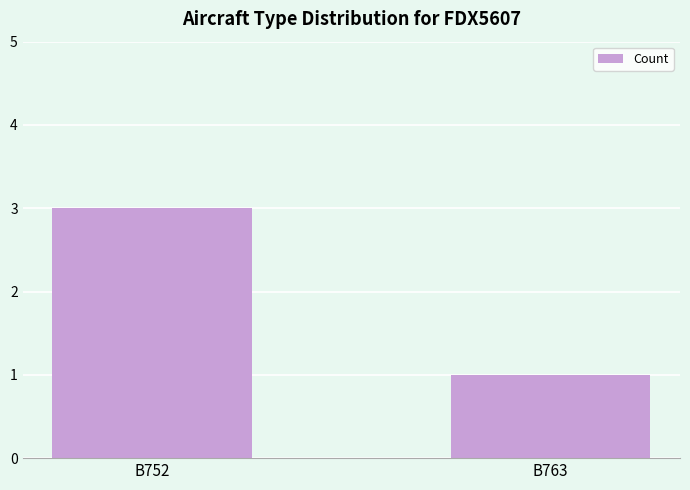

Read the value at B752.

3